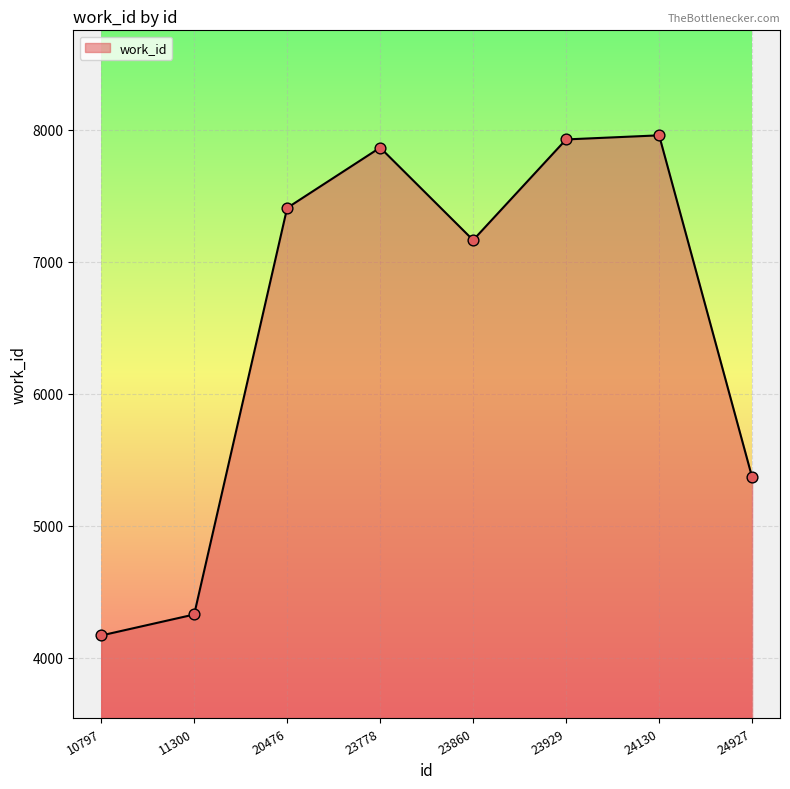

Which has a higher value, 20476 or 24130?

24130